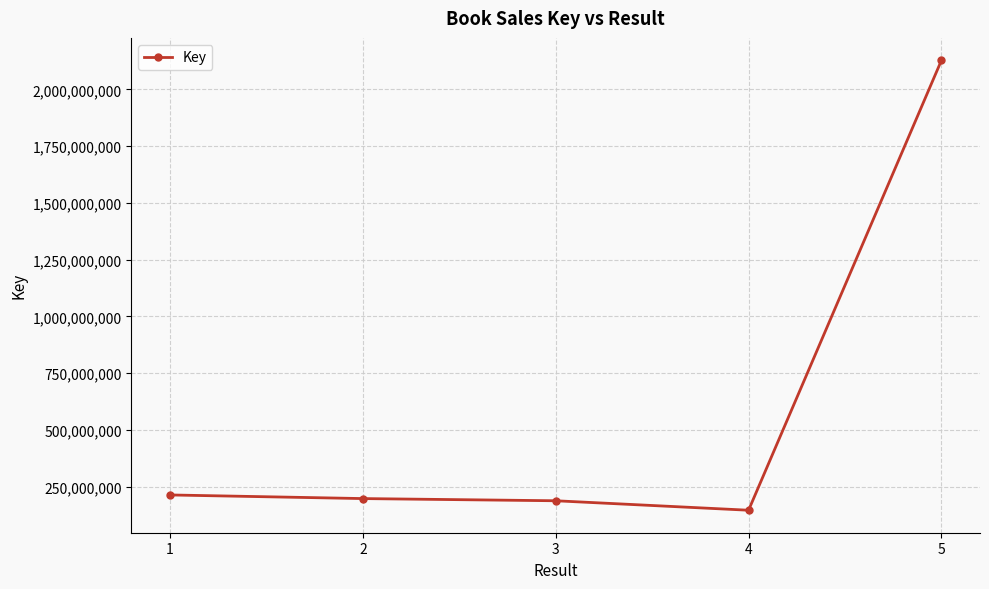

Reading left to right, extract all data points from this chart.

213667539	197679864	188049859	146339393	2128179514